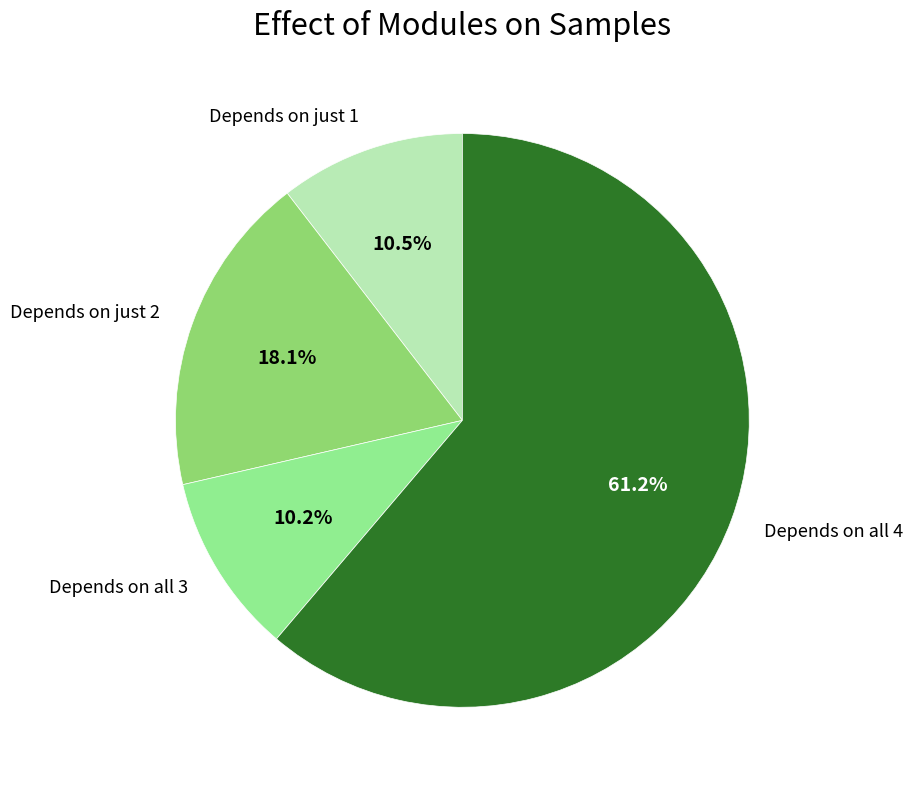

Is there any slice that represents more than half of the pie?

Yes